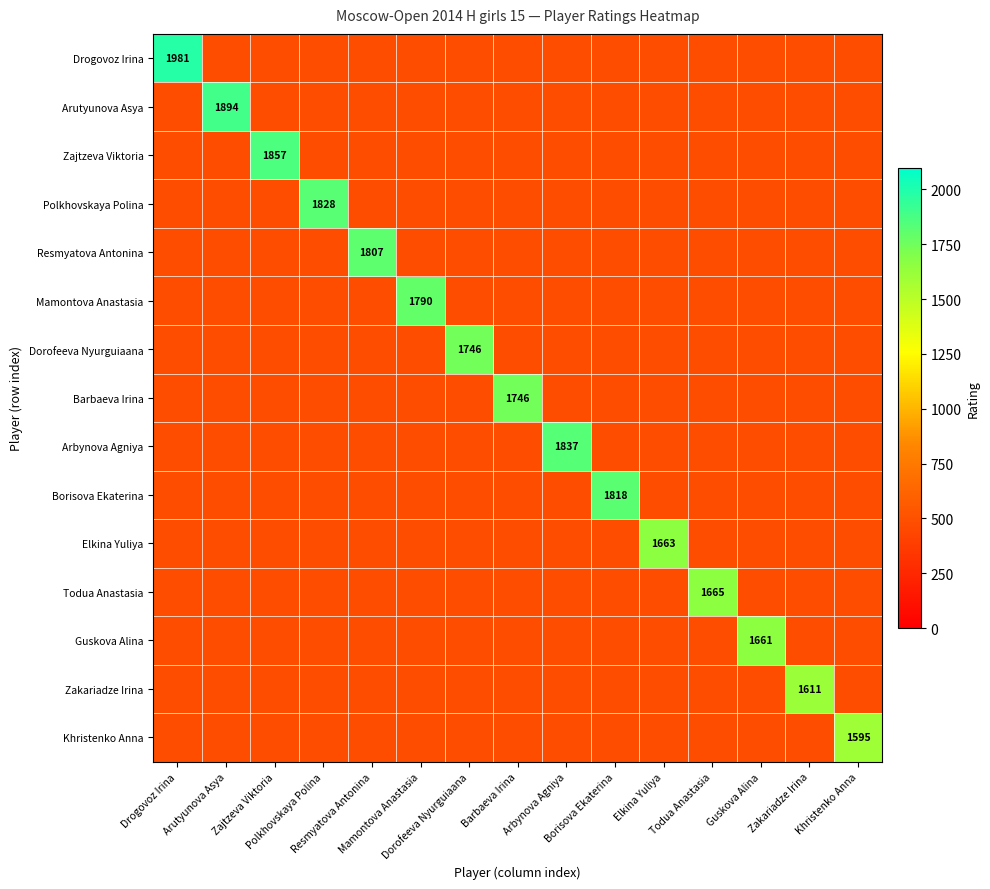

How many distinct data groups are displayed?

15